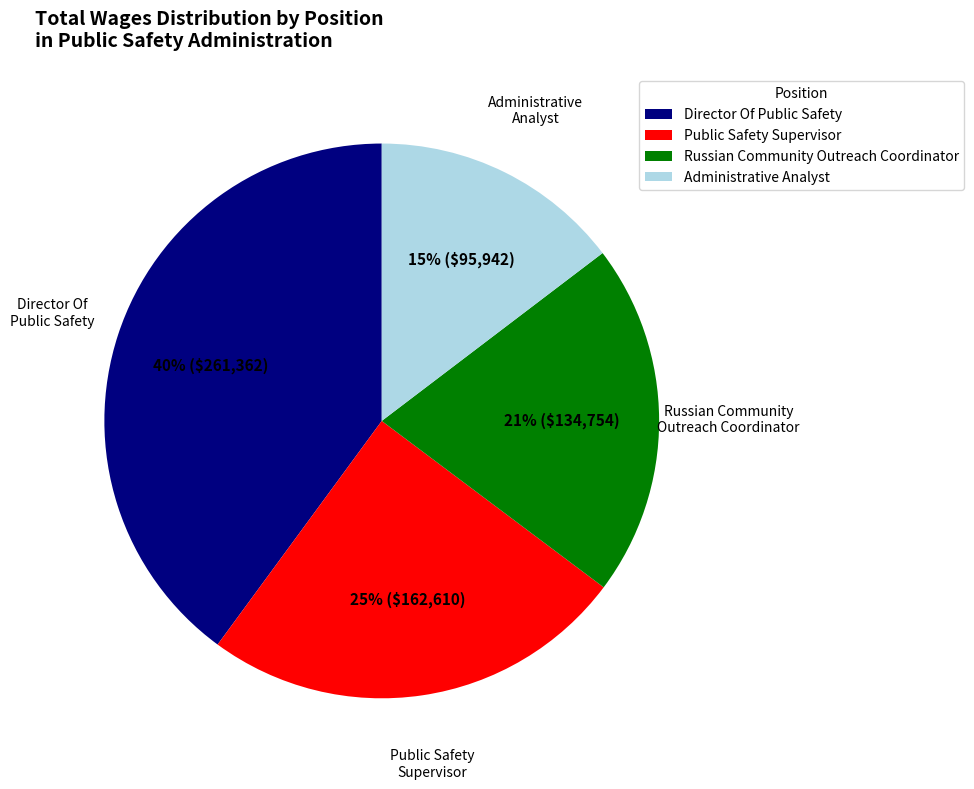

Combined, do Administrative Analyst and Public Safety Supervisor account for over 50%?

No